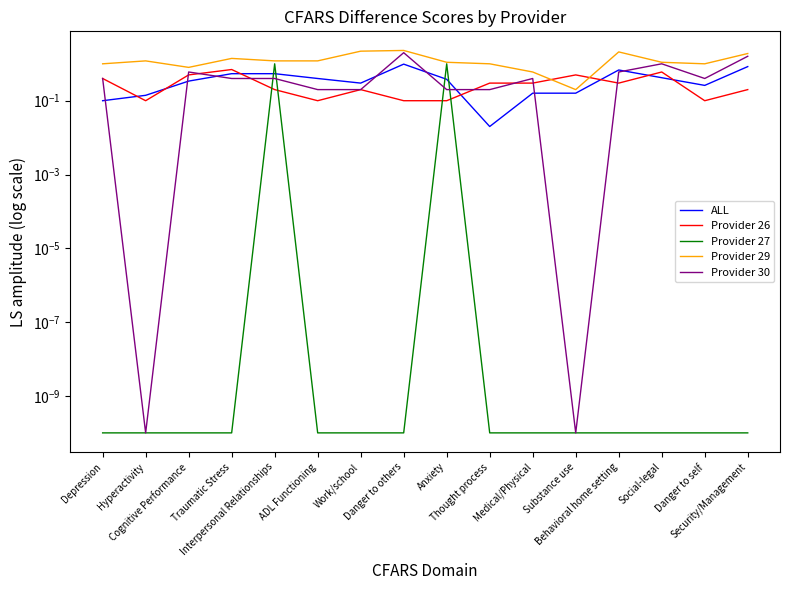

Where is the first local maximum for Provider 27?

Interpersonal Relationships